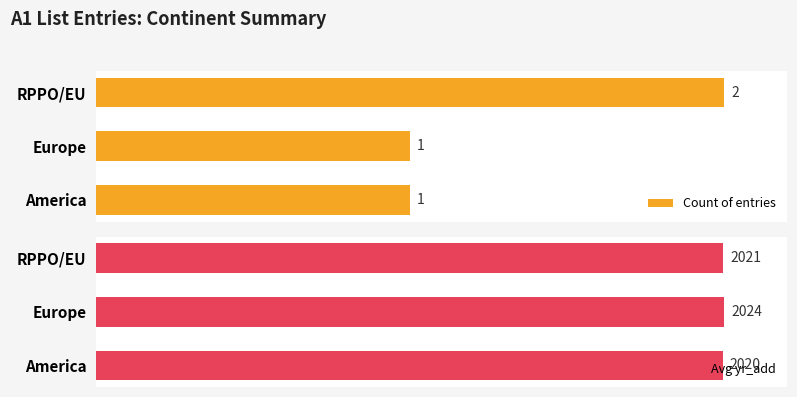

How many bars are there in total?

6